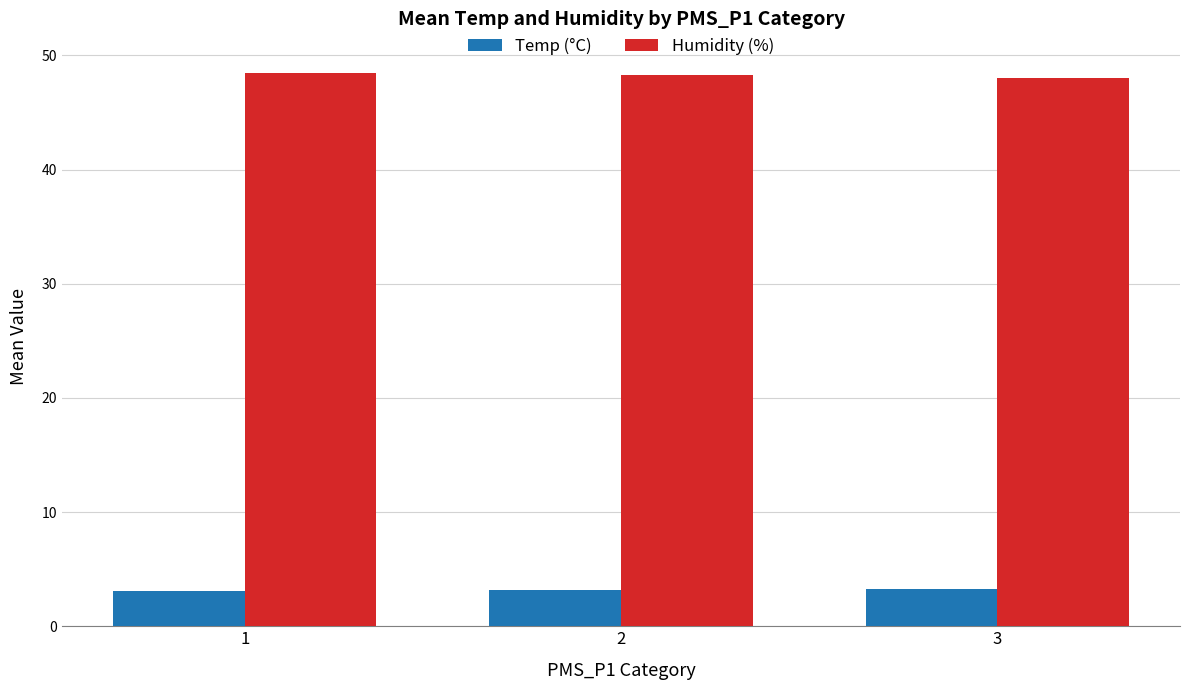

The value of Temp (°C) at 1 is 1.0. True or false?

False